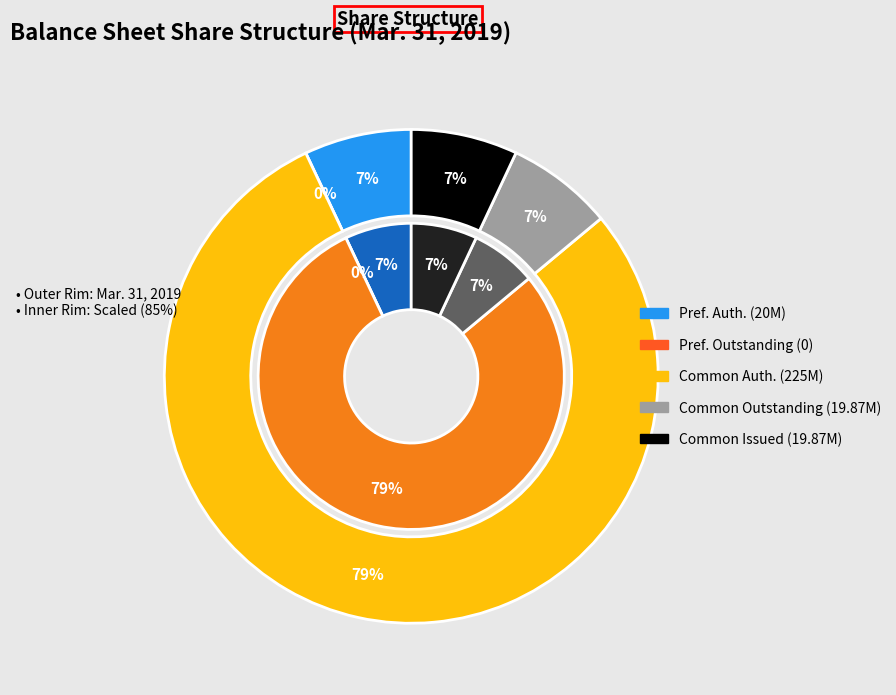

Combined, do Preferred stock, shares outstanding and Common stock, shares authorized account for over 50%?

Yes